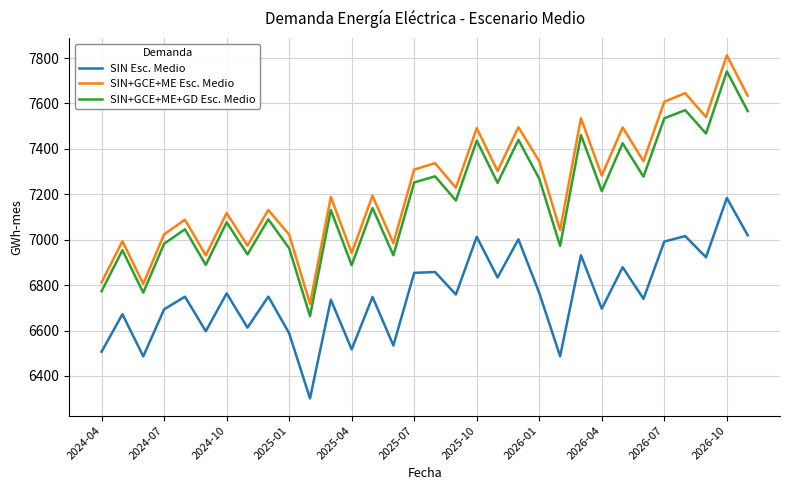

True or false: SIN+GCE+ME+GD Esc. Medio and SIN Esc. Medio cross at least once.

False